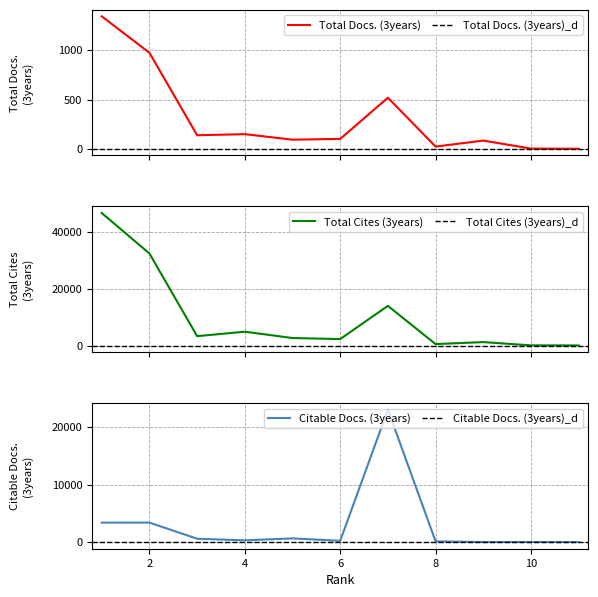

Reading left to right, what are all the values shown in this chart?

Total Docs. (3years): 1343	974	139	150	94	102	519	24	85	4	2
Total Cites (3years): 46644	32396	3313	4883	2657	2298	13970	522	1228	78	51
Citable Docs. (3years): 3386	3391	584	305	644	226	23024	129	6	10	0